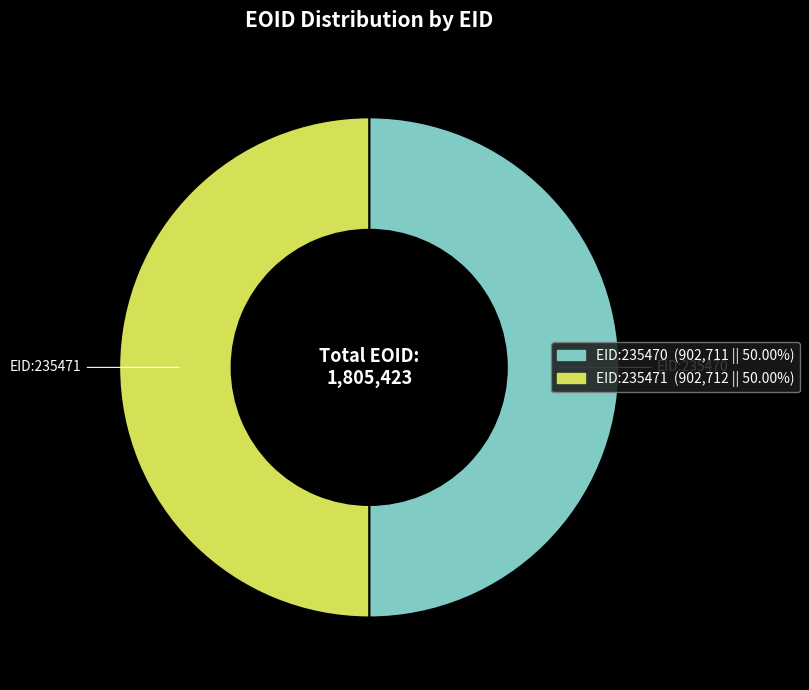

Count the number of slices in the pie.

2